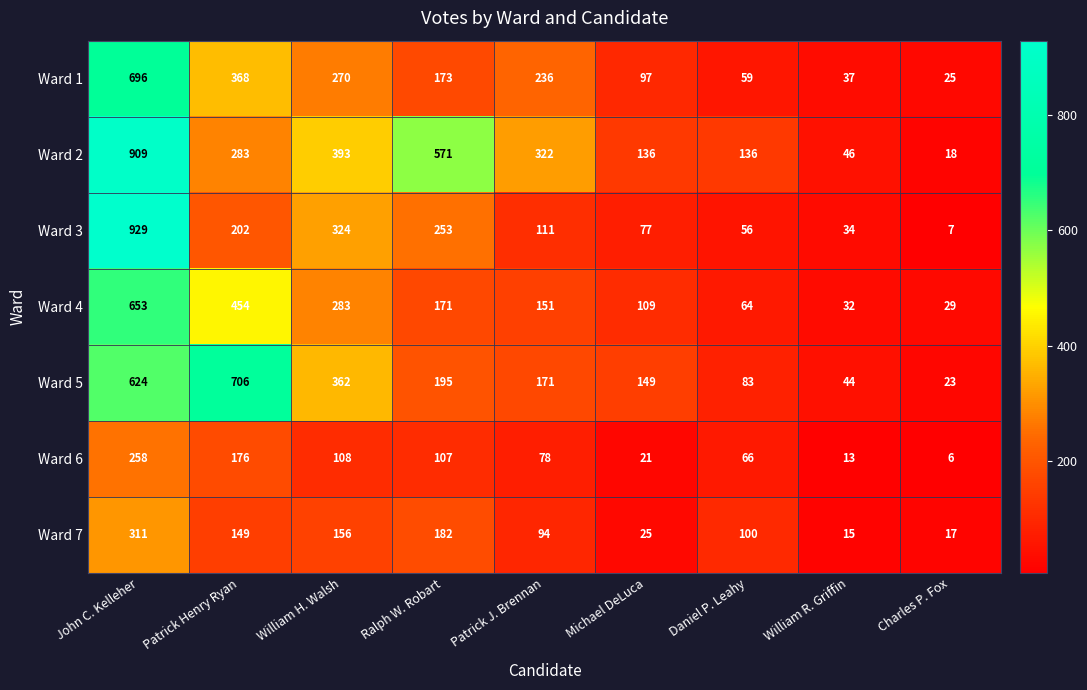

Rank the series by their maximum value, from highest to lowest.

Ward 3, Ward 2, Ward 5, Ward 1, Ward 4, Ward 7, Ward 6